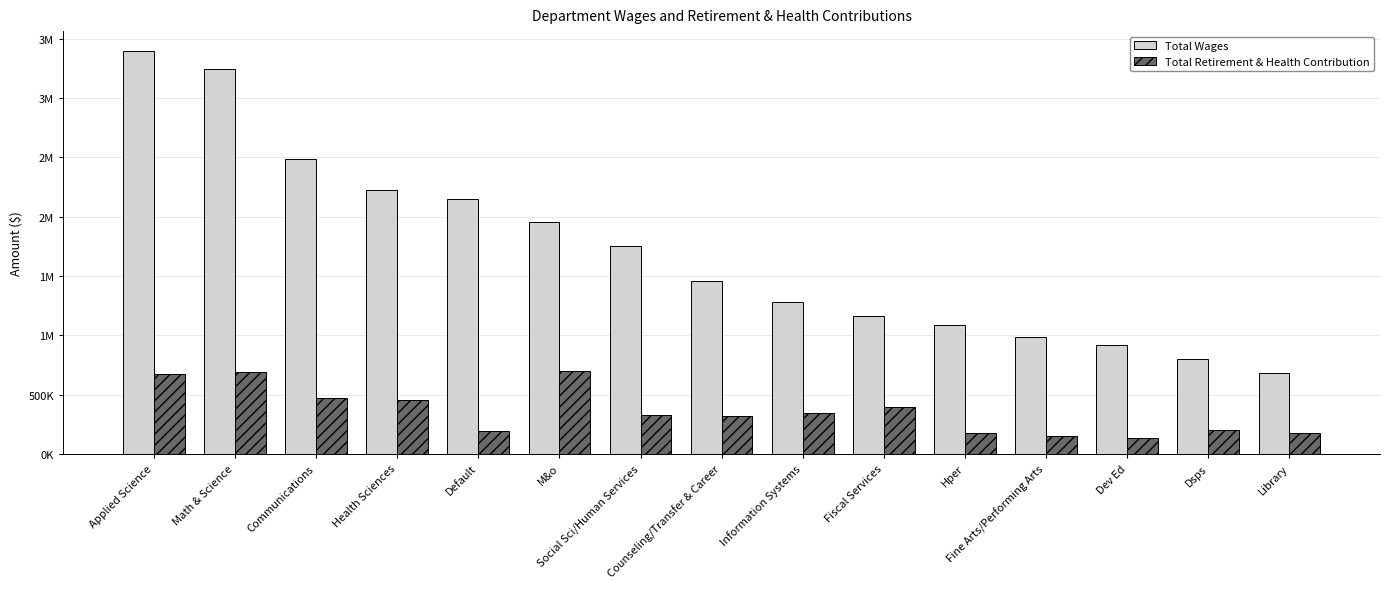

What is the smallest value displayed?

137766